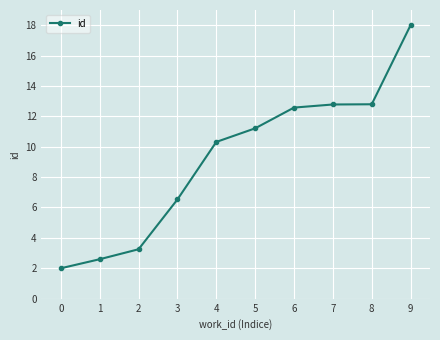

What is the smallest value displayed?

2.0